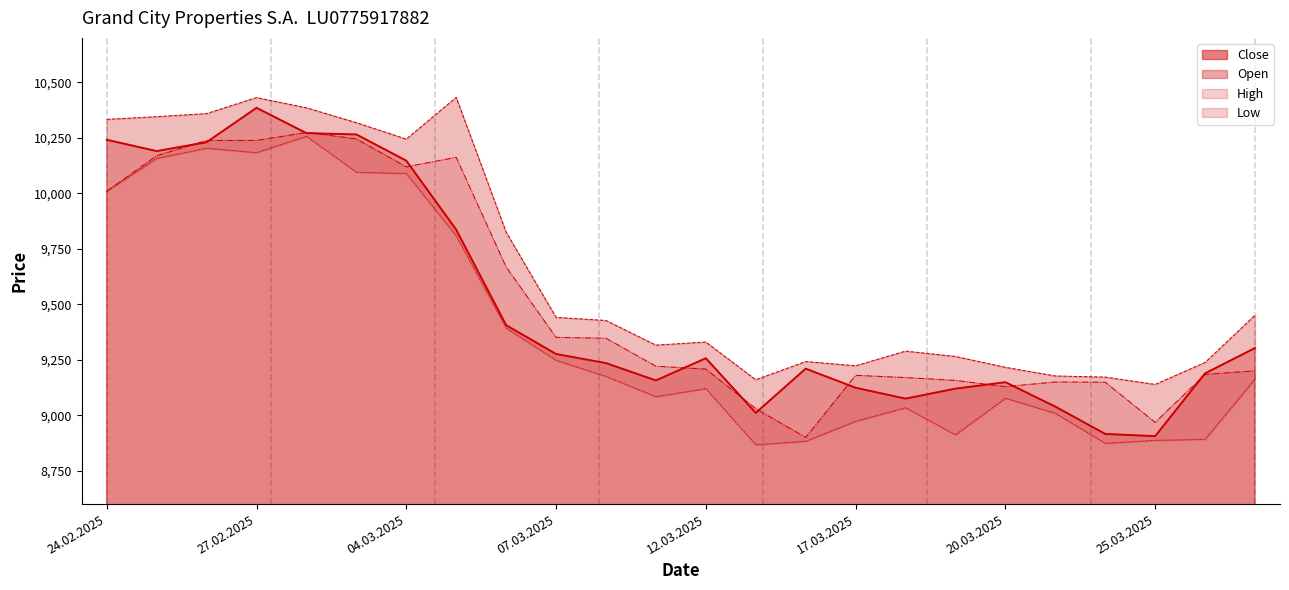

What position from the right is 13.03.2025?

11